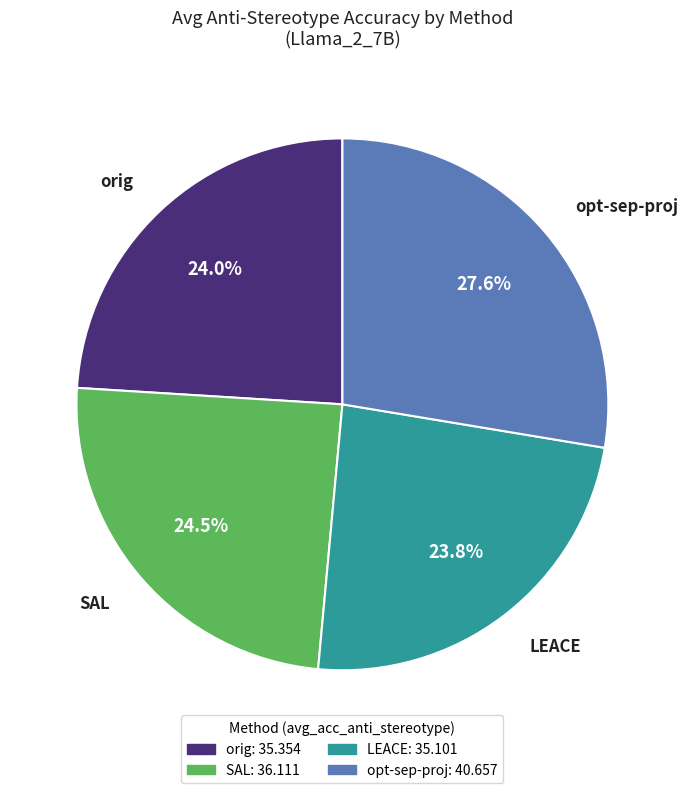

Does opt-sep-proj account for over 50% of the chart?

No